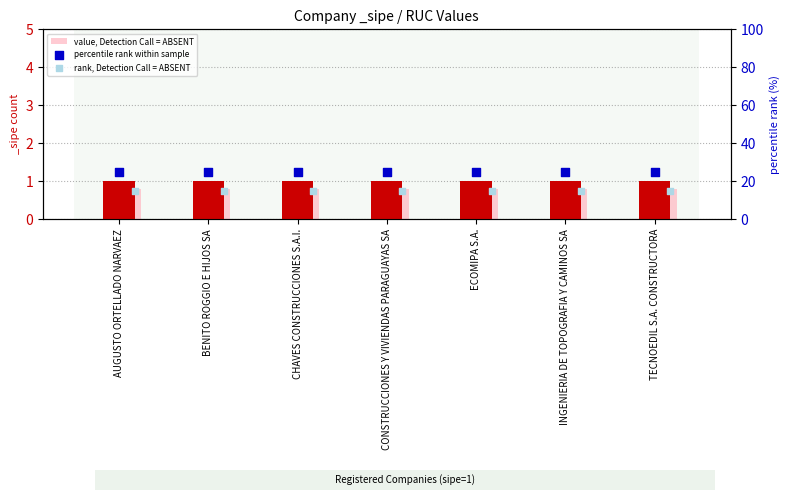

Which series reaches the maximum Y coordinate?

percentile rank within sample